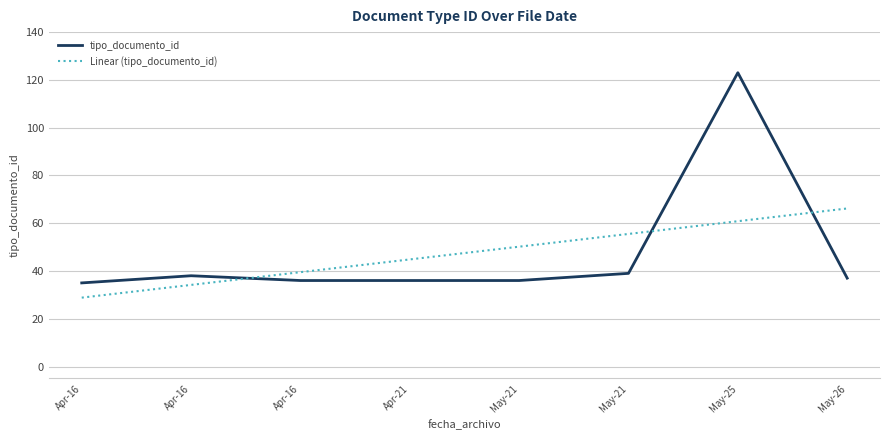

What is the lowest value of the tipo_documento_id series?

35.0